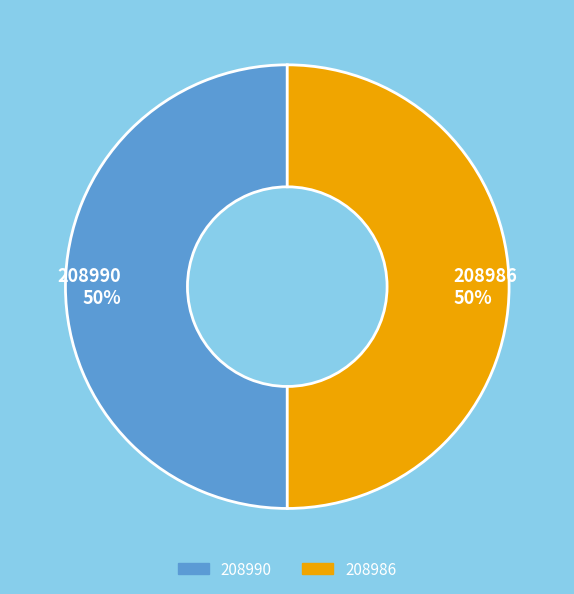

Approximately how many times larger is the value at 208990 compared to 208986?

1.0